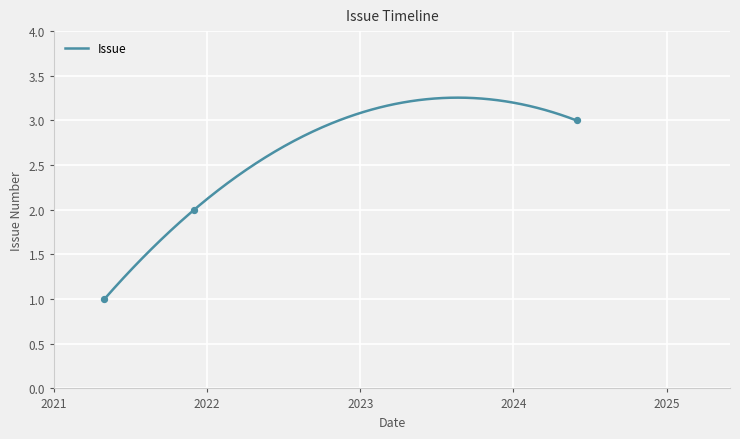

What is the change in value from 2021-12-01 to 2024-05-31?

+1